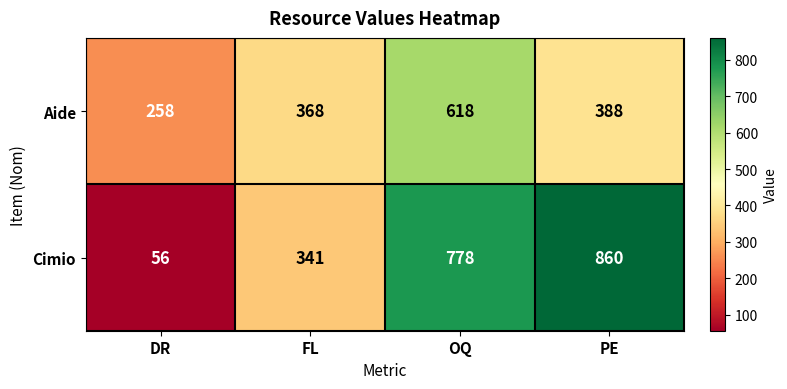

List the series in order of their overall mean, highest first.

Cimio, Aide